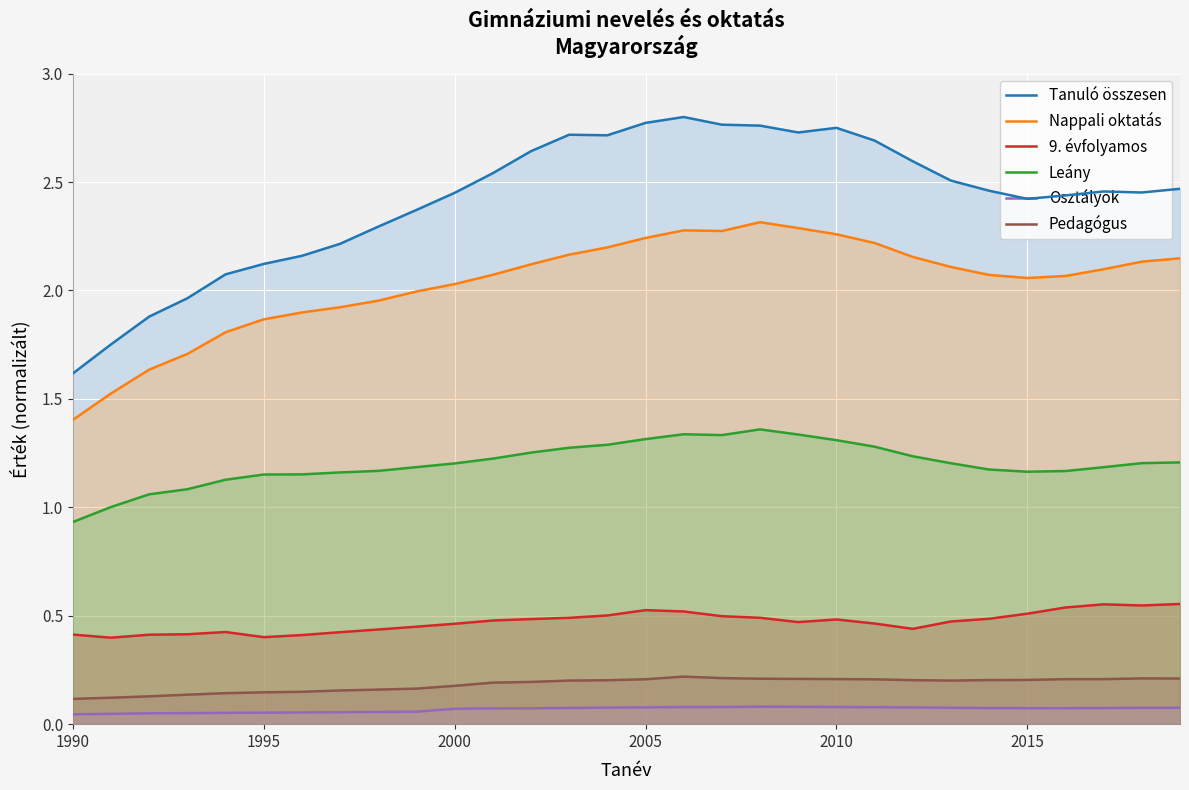

True or false: Leány and 9. évfolyamos intersect in this chart.

False